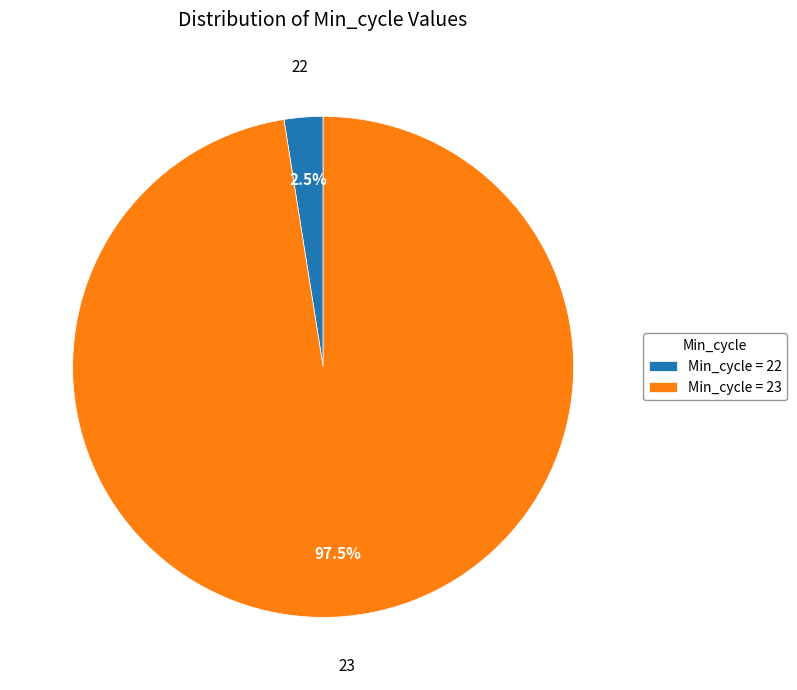

How much of the chart is everything except Min_cycle = 23?

2.5%